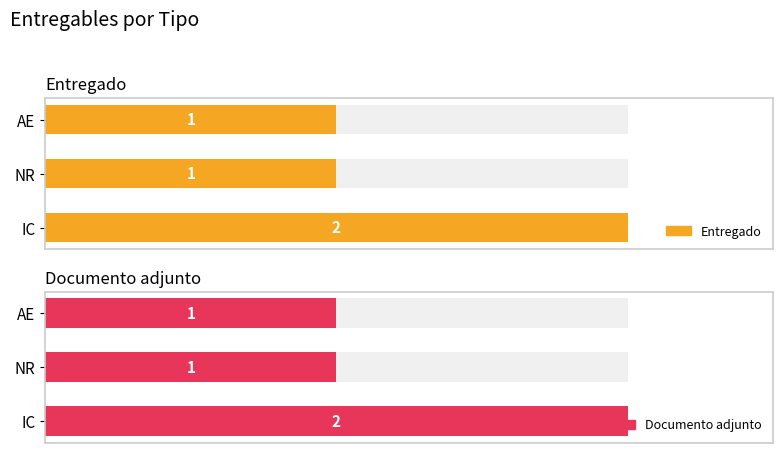

Are the bars horizontal?

Yes